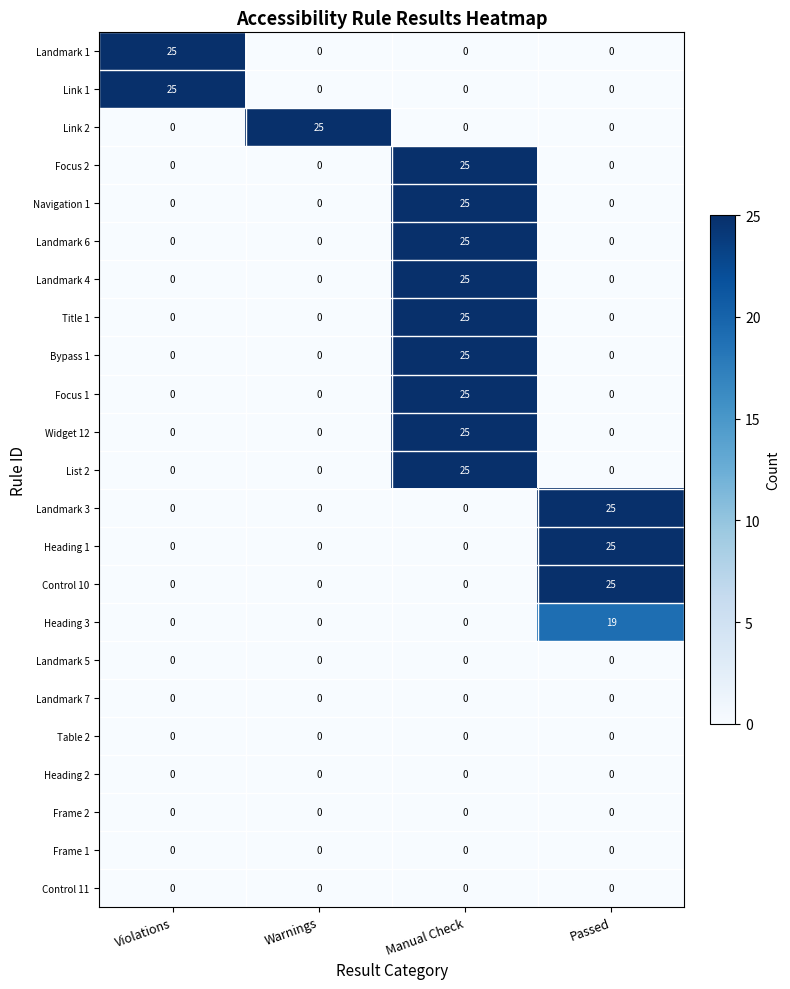

At which label does Title 1 reach its peak?

Manual Check